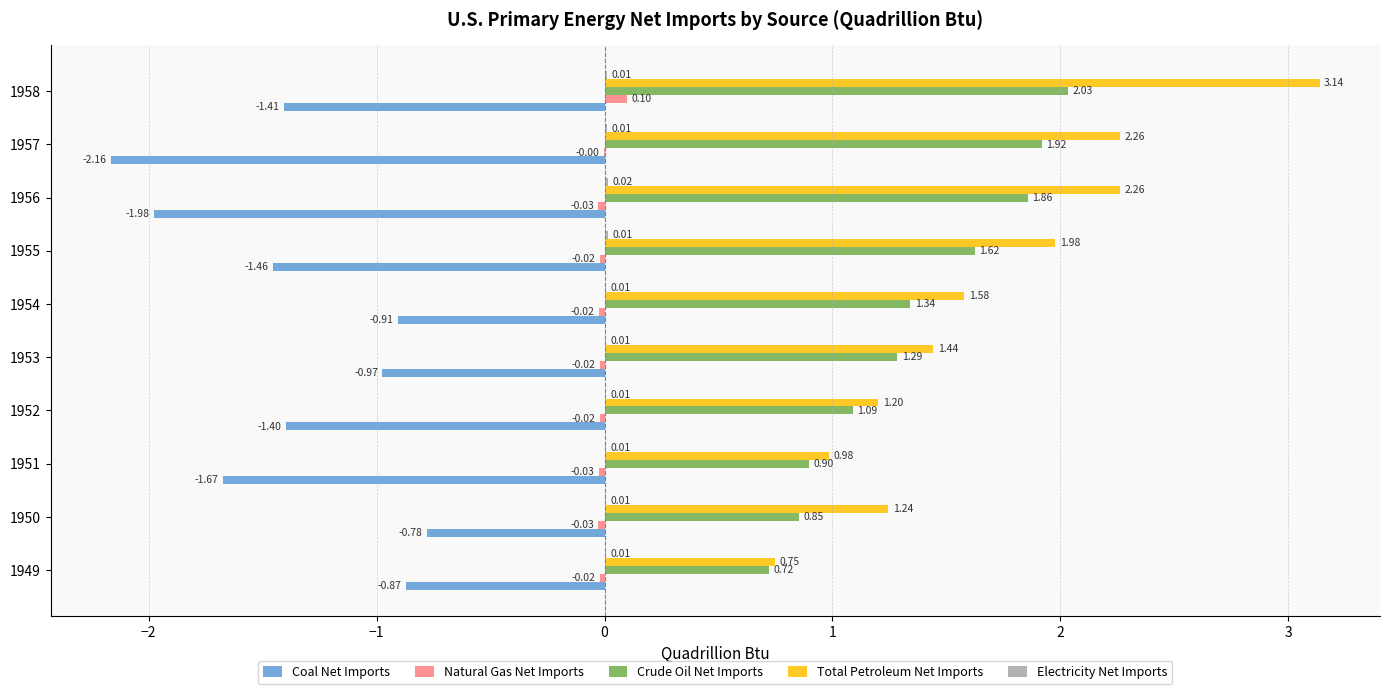

Between 1949 and 1958, which series saw the biggest shift?

Total Petroleum Net Imports